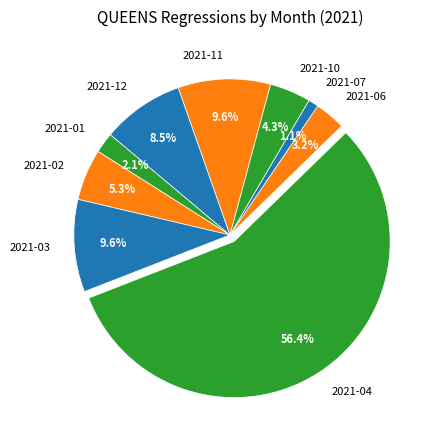

True or false: 2021-12 accounts for 21% of the total.

False